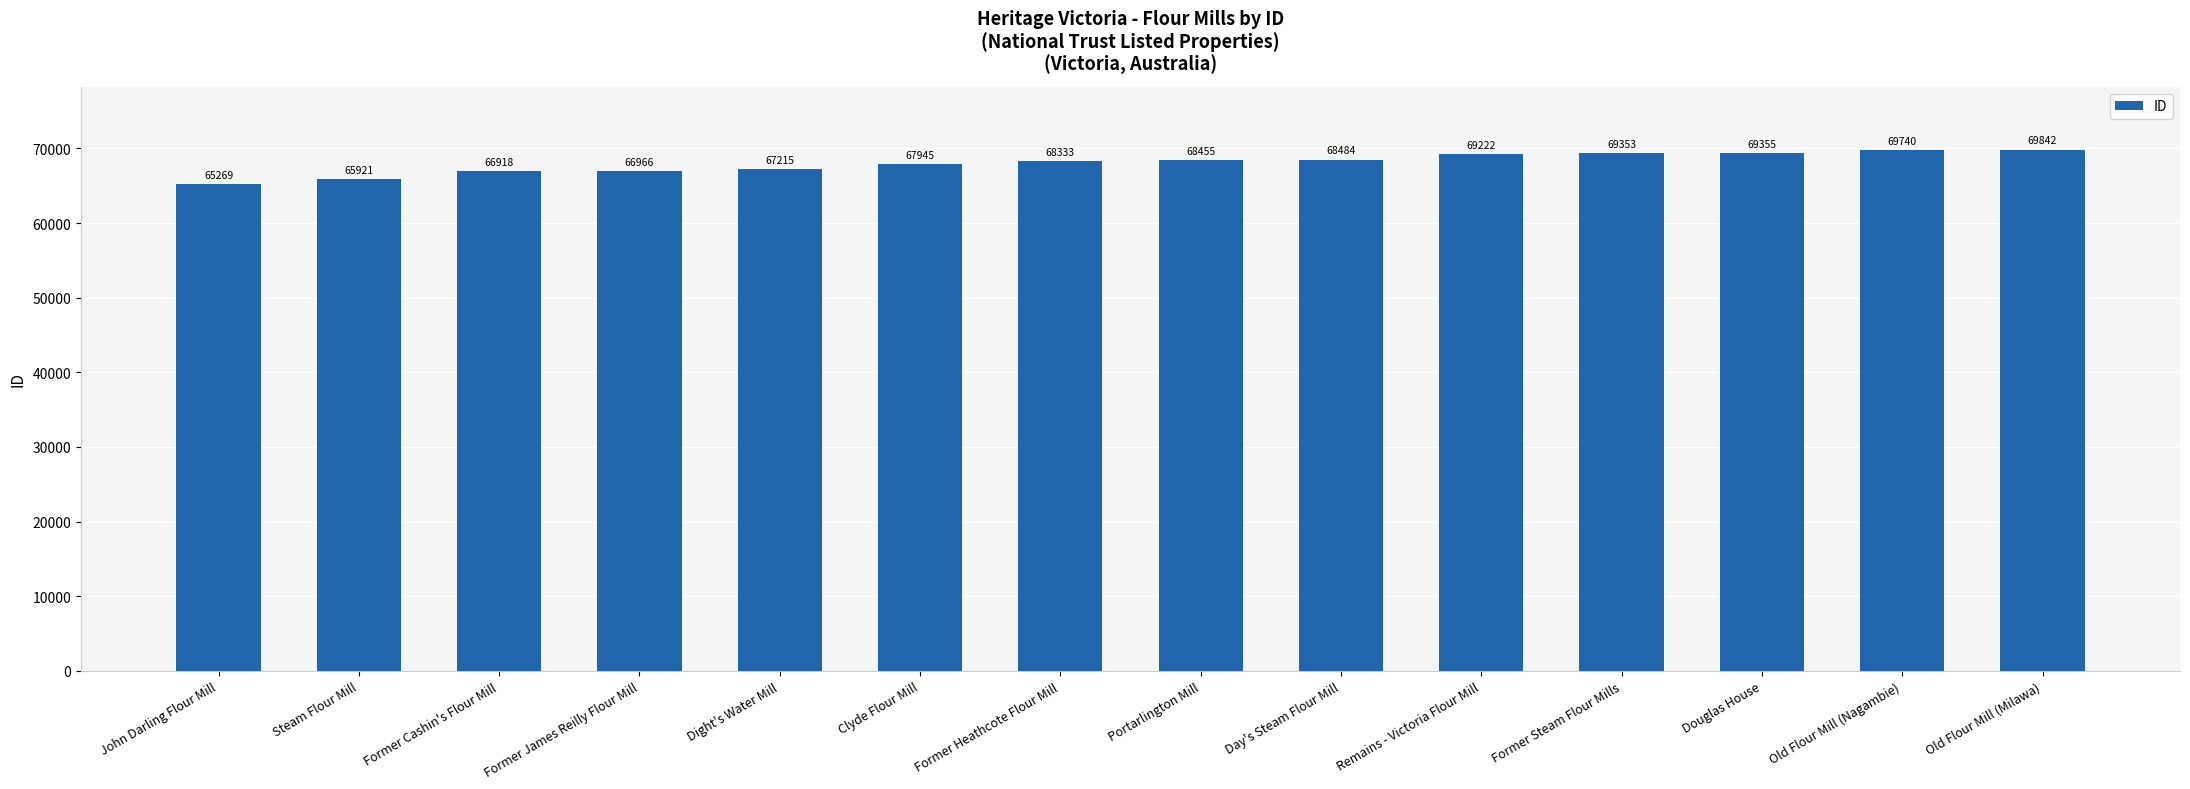

Count the number of categories in the chart.

14